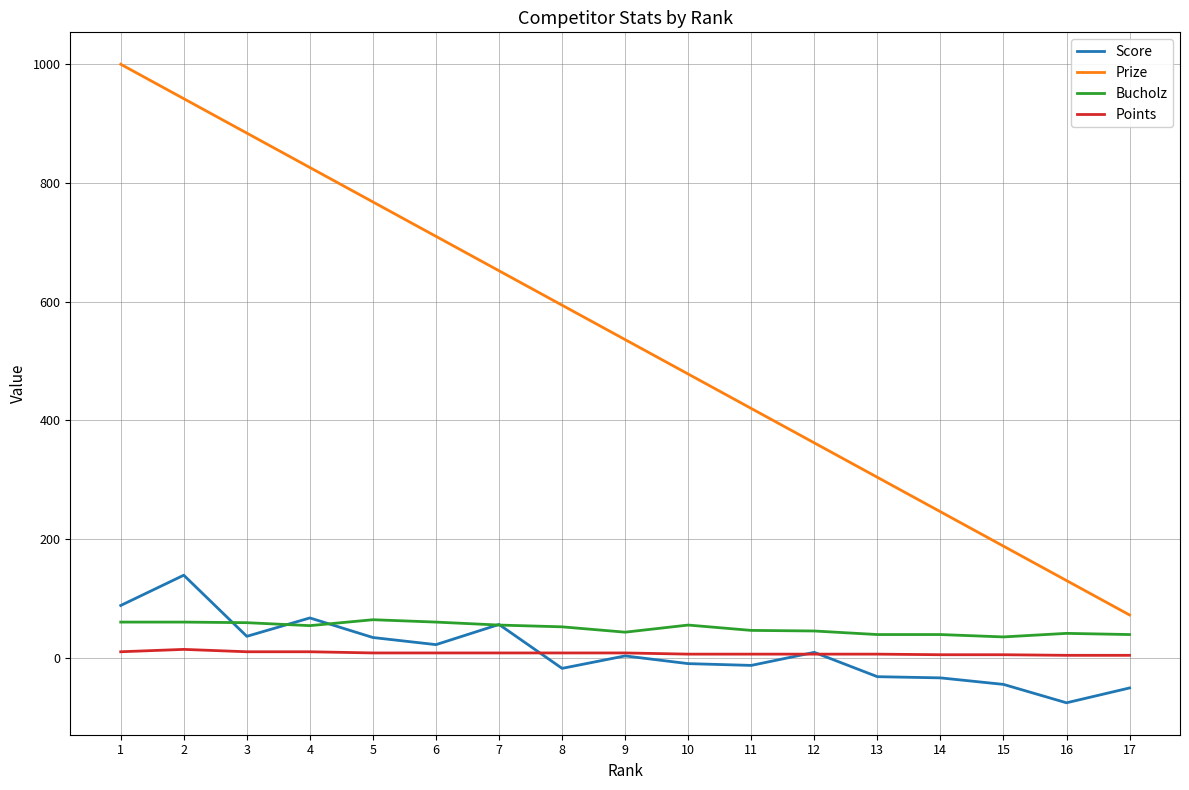

Rank the series by their maximum value, from highest to lowest.

Prize, Score, Bucholz, Points